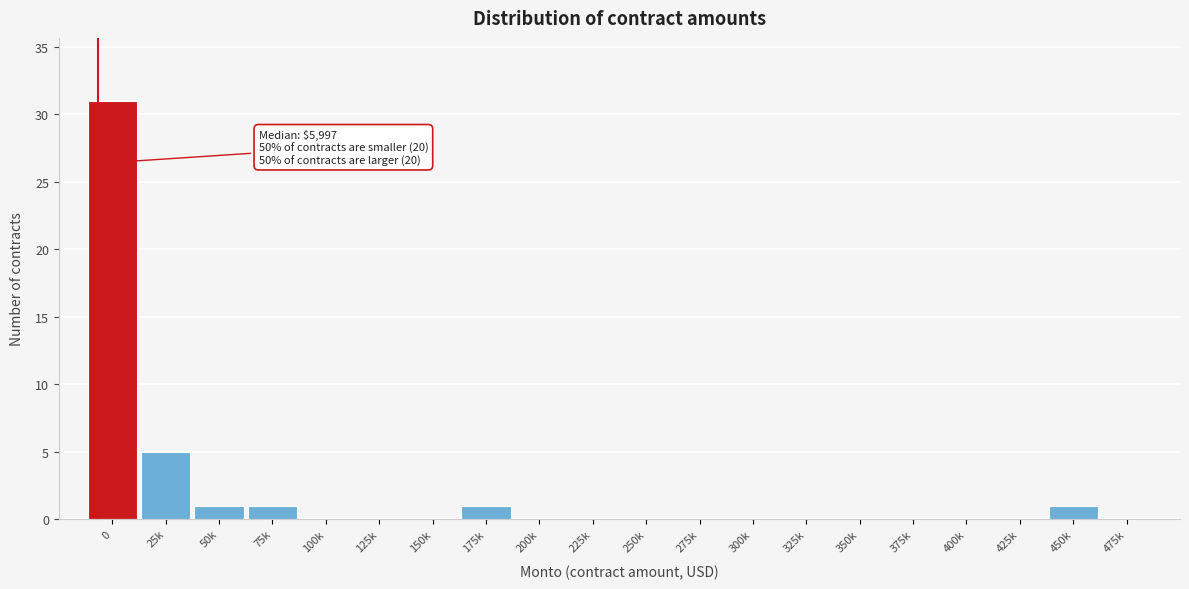

Reading left to right, extract all data points from this chart.

0=31	25k=5	50k=1	75k=1	100k=0	125k=0	150k=0	175k=1	200k=0	225k=0	250k=0	275k=0	300k=0	325k=0	350k=0	375k=0	400k=0	425k=0	450k=1	475k=0